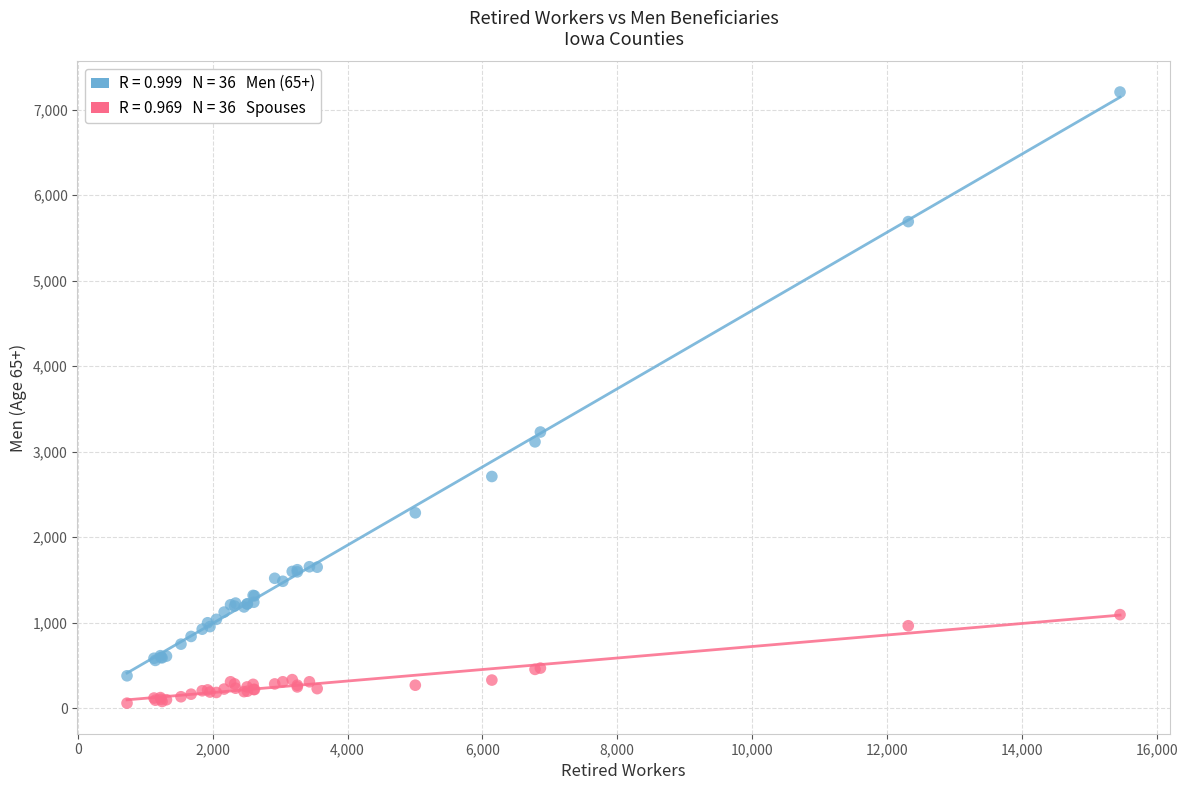

Across all series, what Y value is closest to 3632?

3230